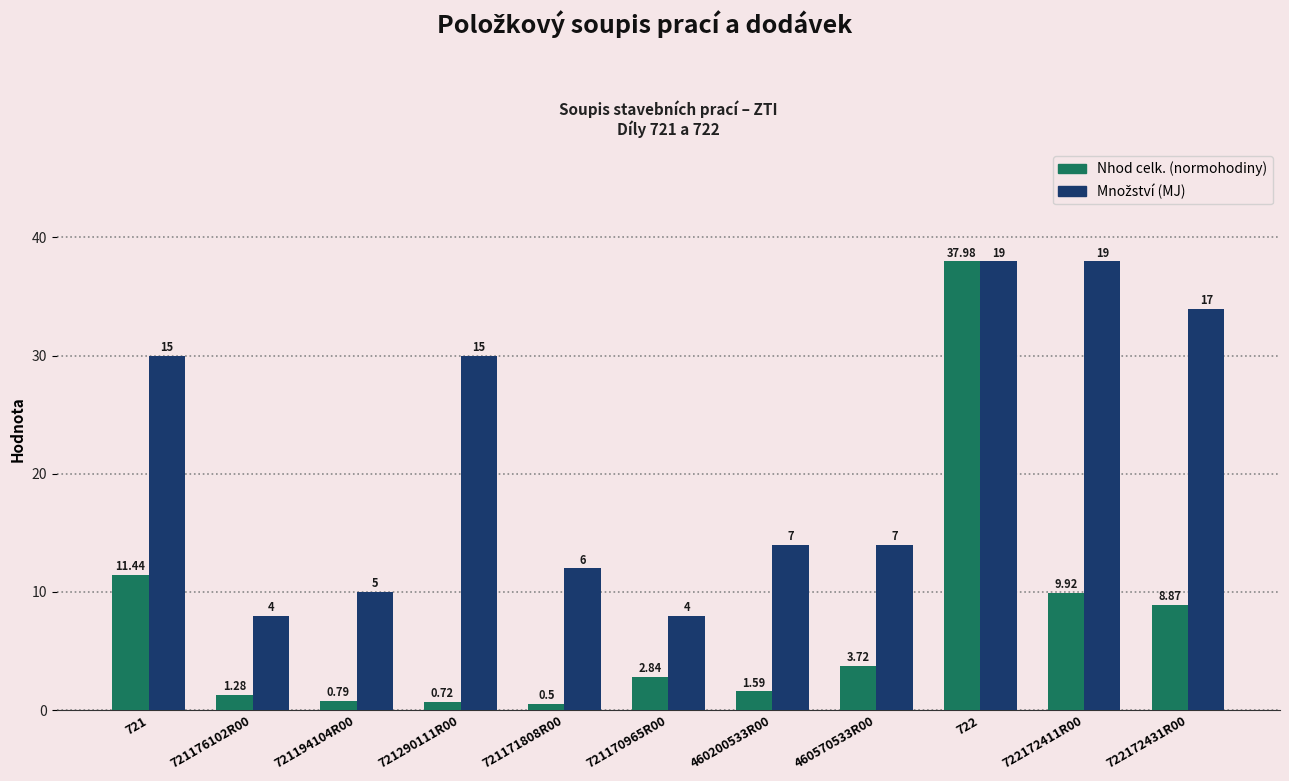

At which category is the sum across all series the highest?

722